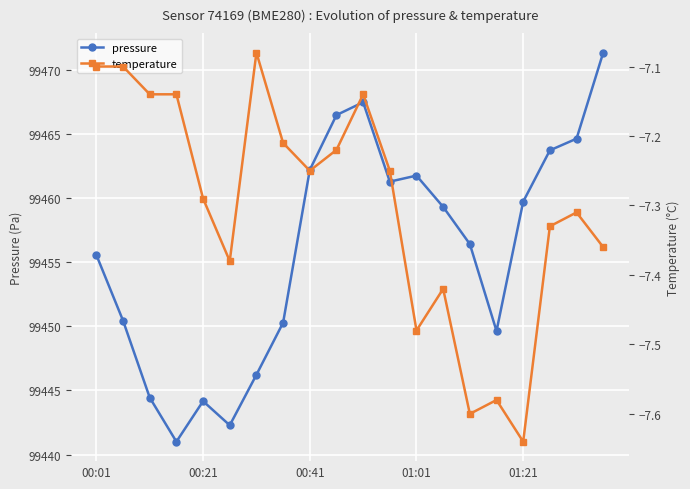

How many lines are shown in the chart?

2